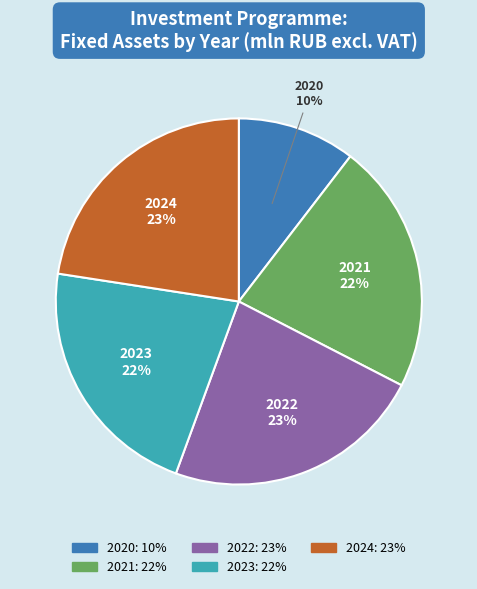

To the nearest percent, what portion does 2022 represent?

23%